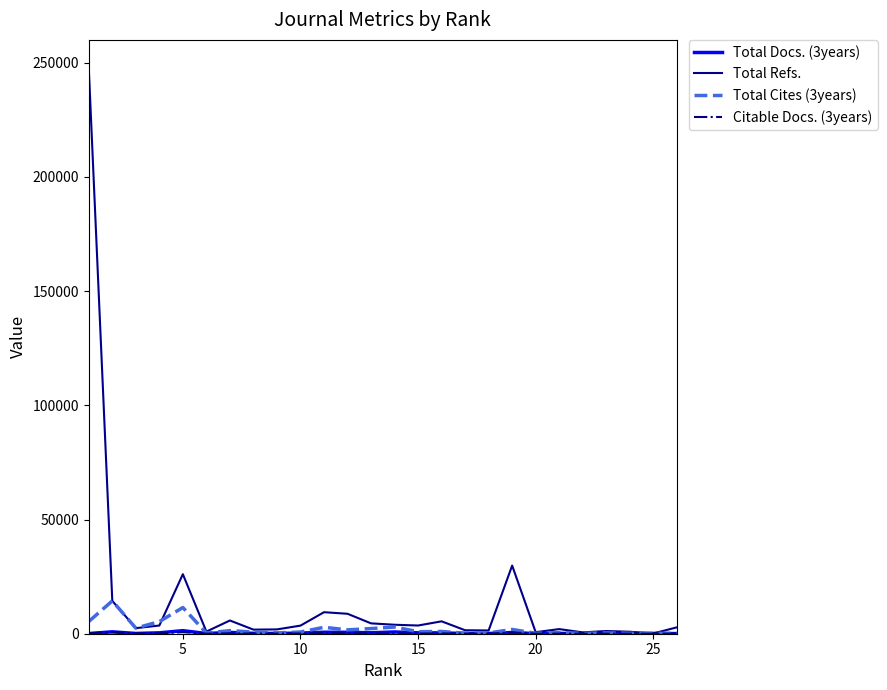

Which series has the widest spread of values?

Total Refs.